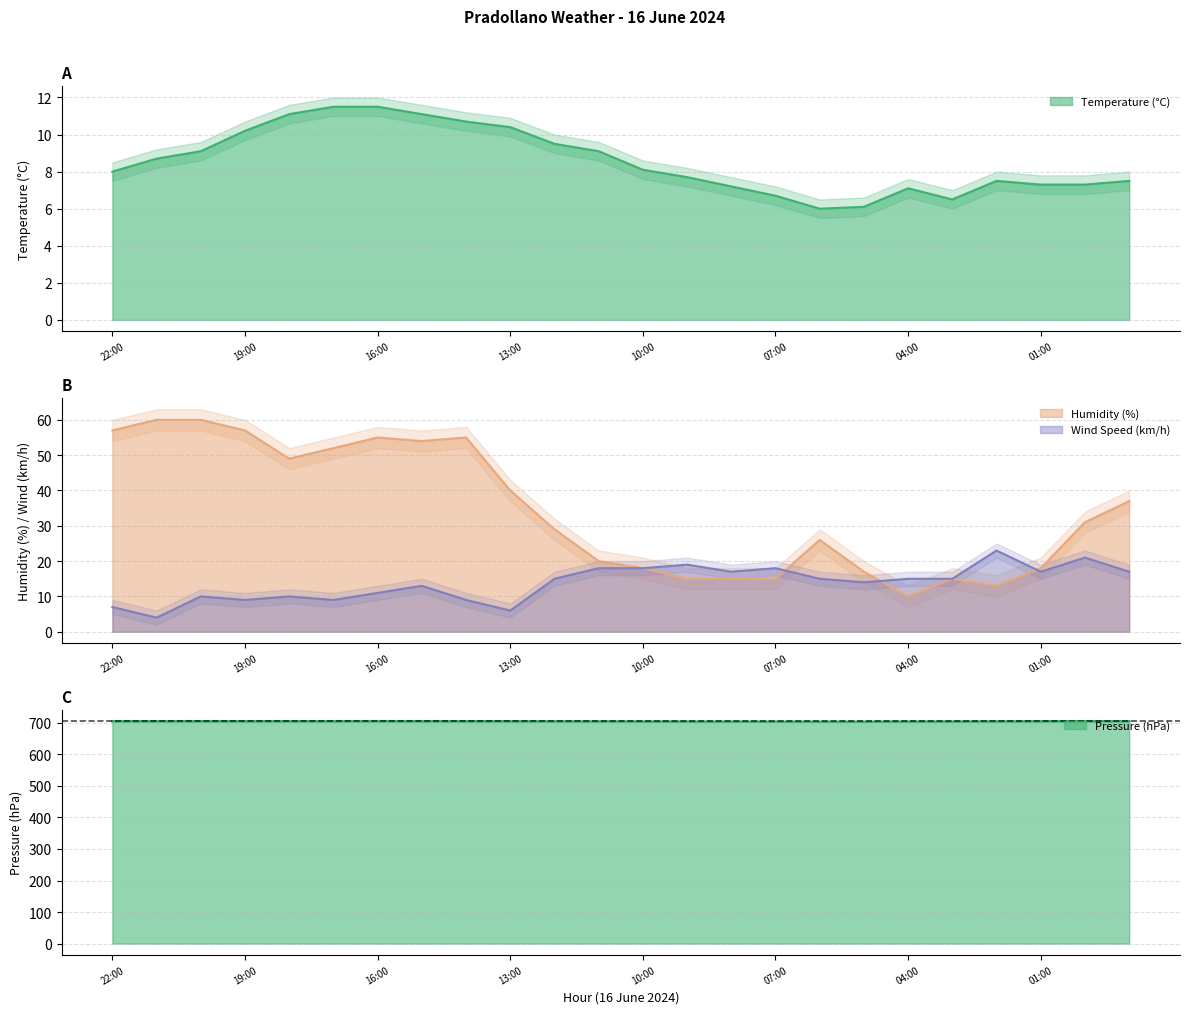

What is the average value of the Wind Speed (km/h) series?

13.8